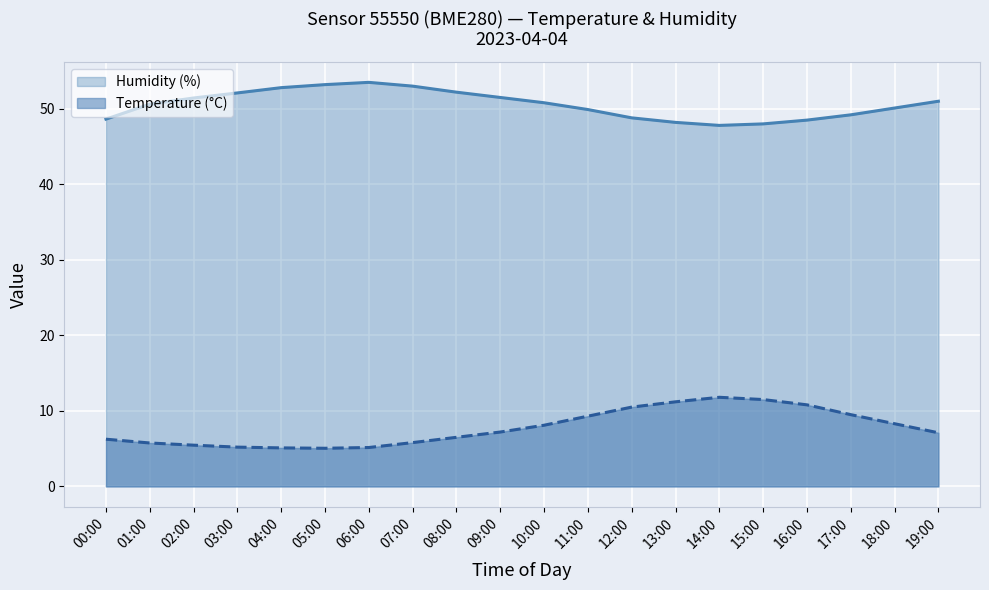

At which category is the sum across all series the highest?

14:00